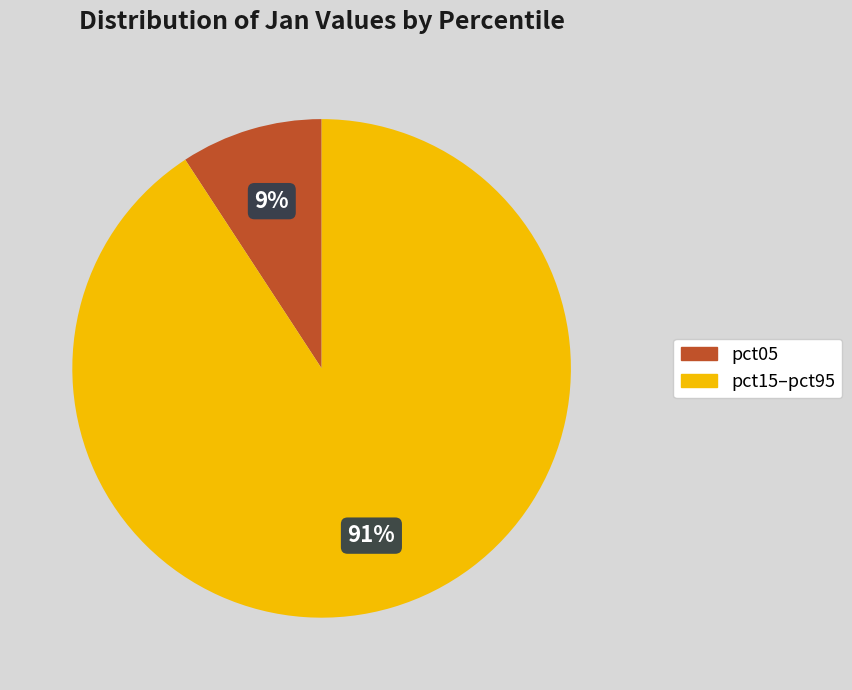

To the nearest percent, what is the average slice percentage?

50%